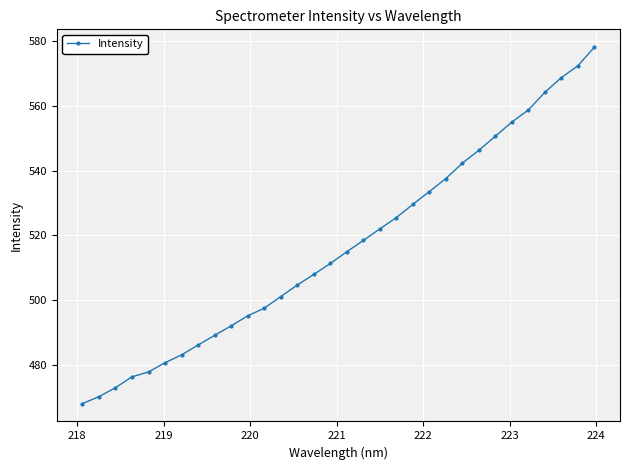

What is the greatest value displayed?

578.1